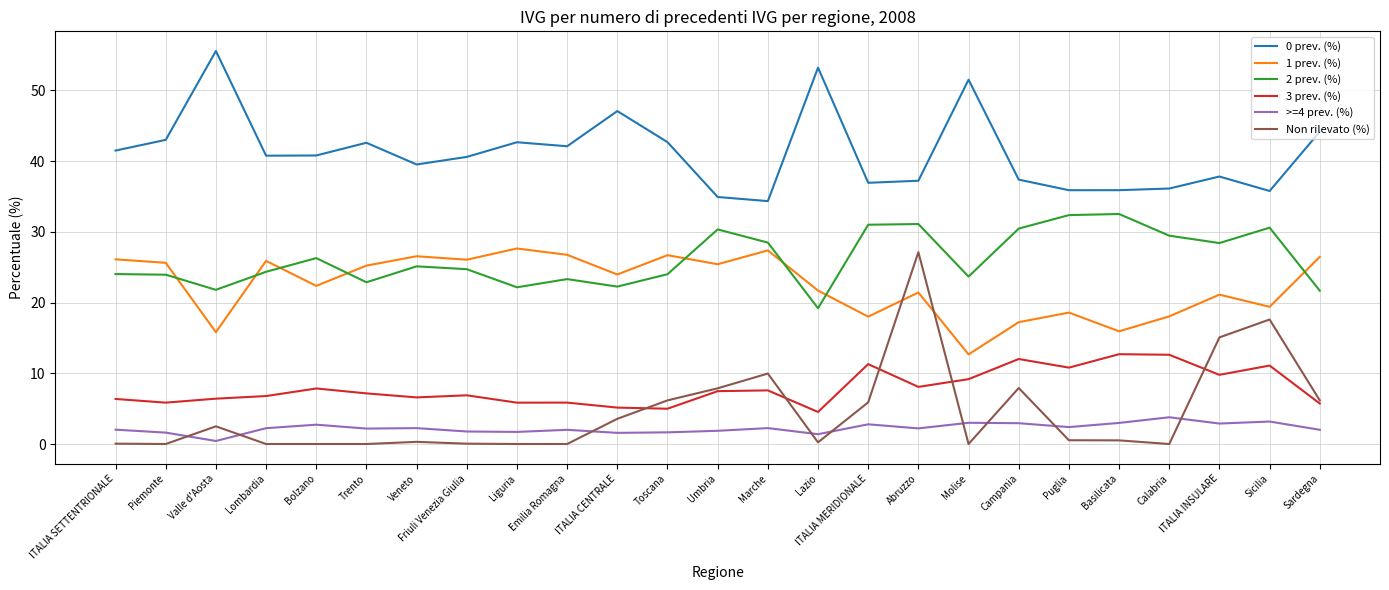

What position from the right is Sicilia?

2